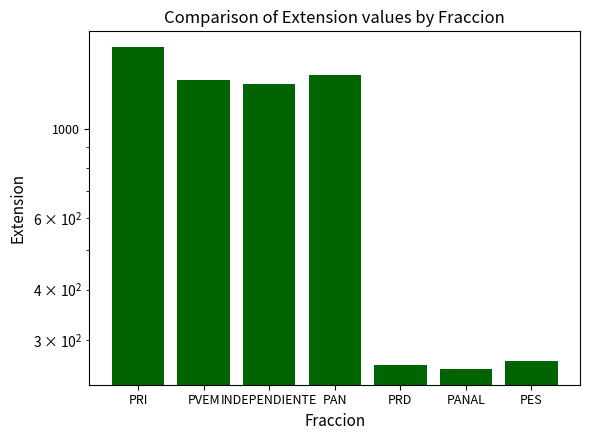

What is the sum of all values?

6338